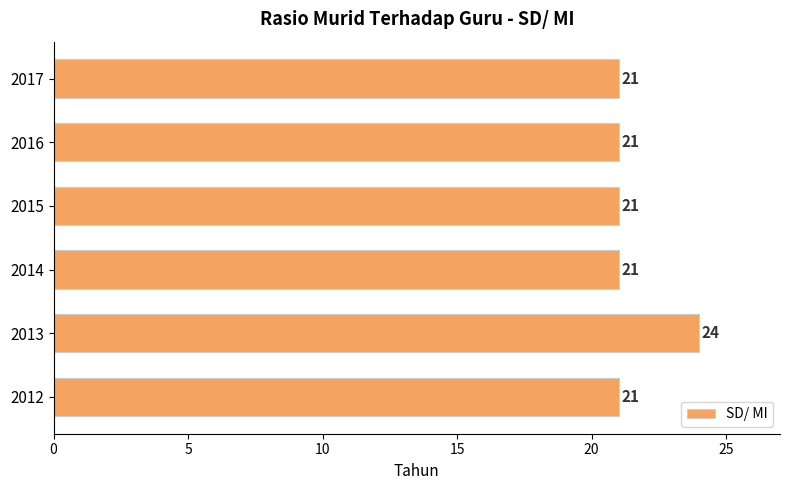

Reading bottom to top, list all the values displayed in this chart.

2012=21	2013=24	2014=21	2015=21	2016=21	2017=21